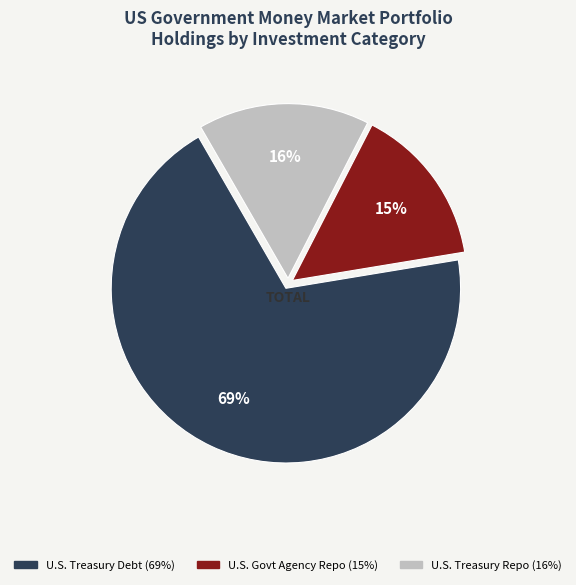

True or false: U.S. Treasury Note accounts for 16% of the total.

False